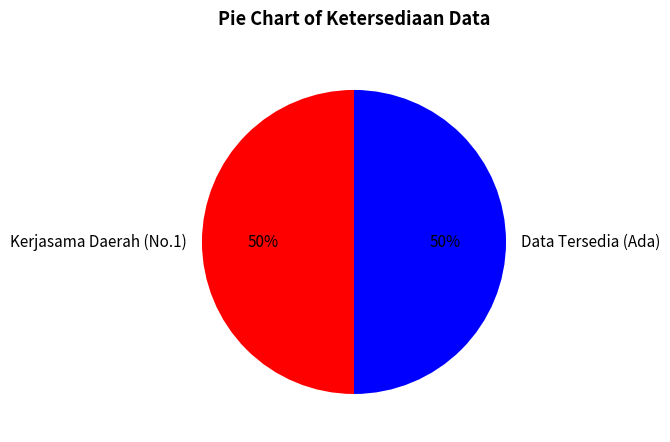

To the nearest percent, what is the average slice percentage?

50%